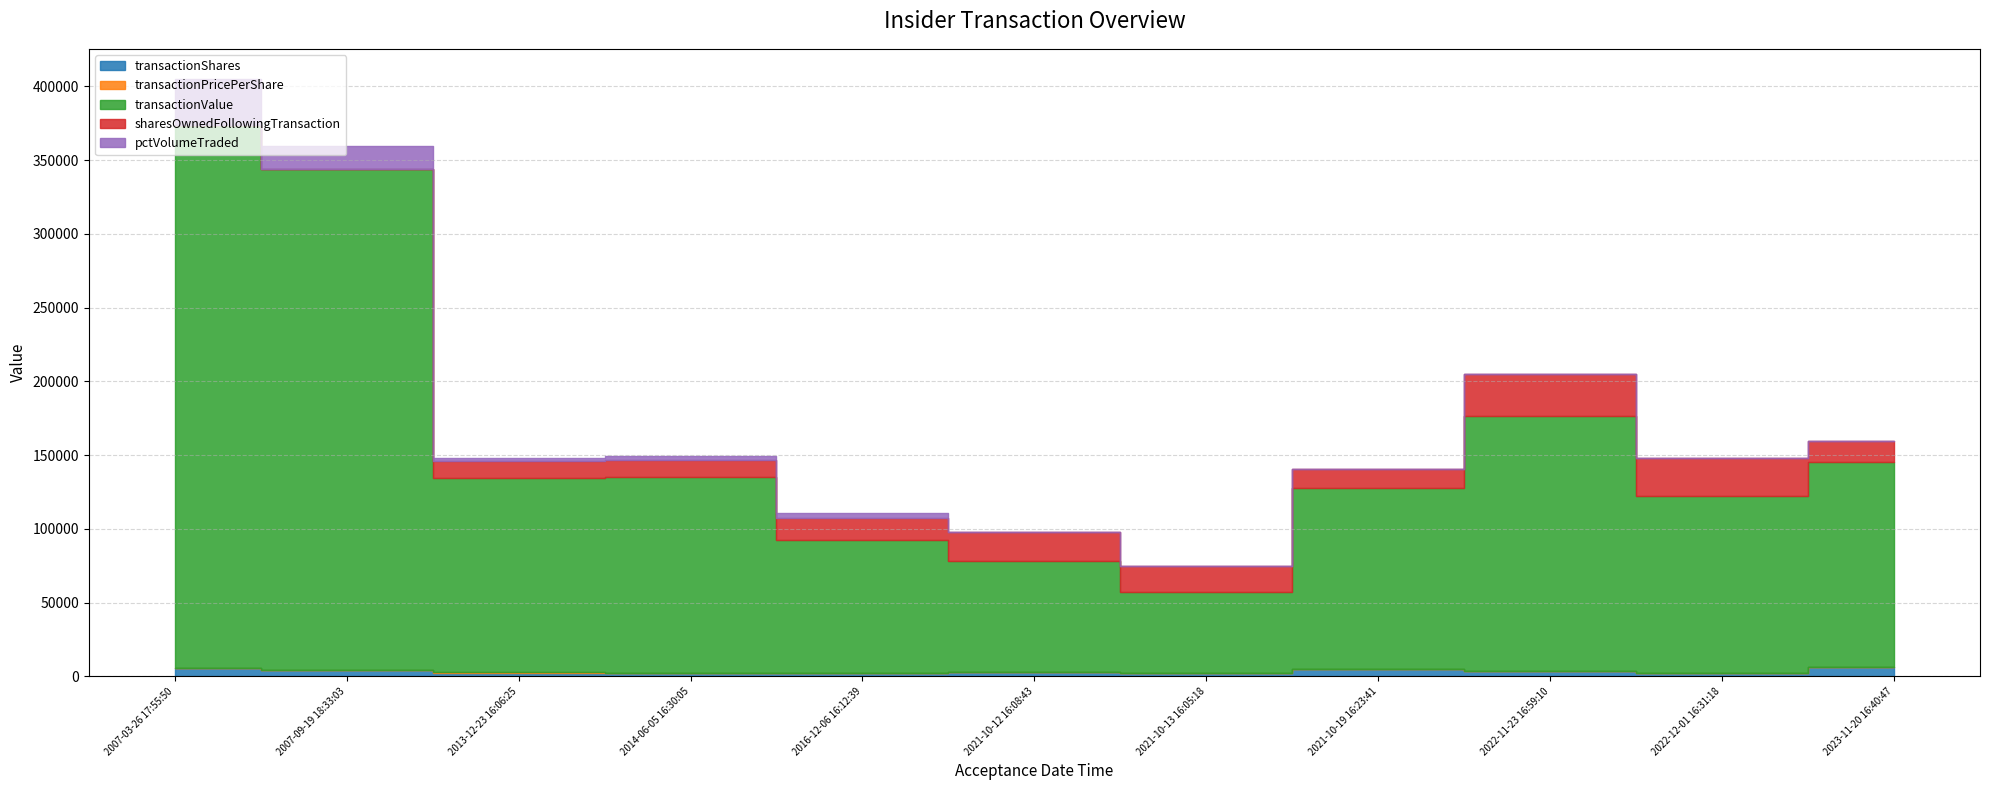

List the labels in order of sharesOwnedFollowingTransaction value, largest first.

2022-11-23 16:59:10, 2022-12-01 16:31:18, 2021-10-12 16:08:43, 2021-10-13 16:05:18, 2016-12-06 16:12:39, 2023-11-20 16:40:47, 2021-10-19 16:23:41, 2013-12-23 16:06:25, 2014-06-05 16:30:05, 2007-03-26 17:55:50, 2007-09-19 18:33:03